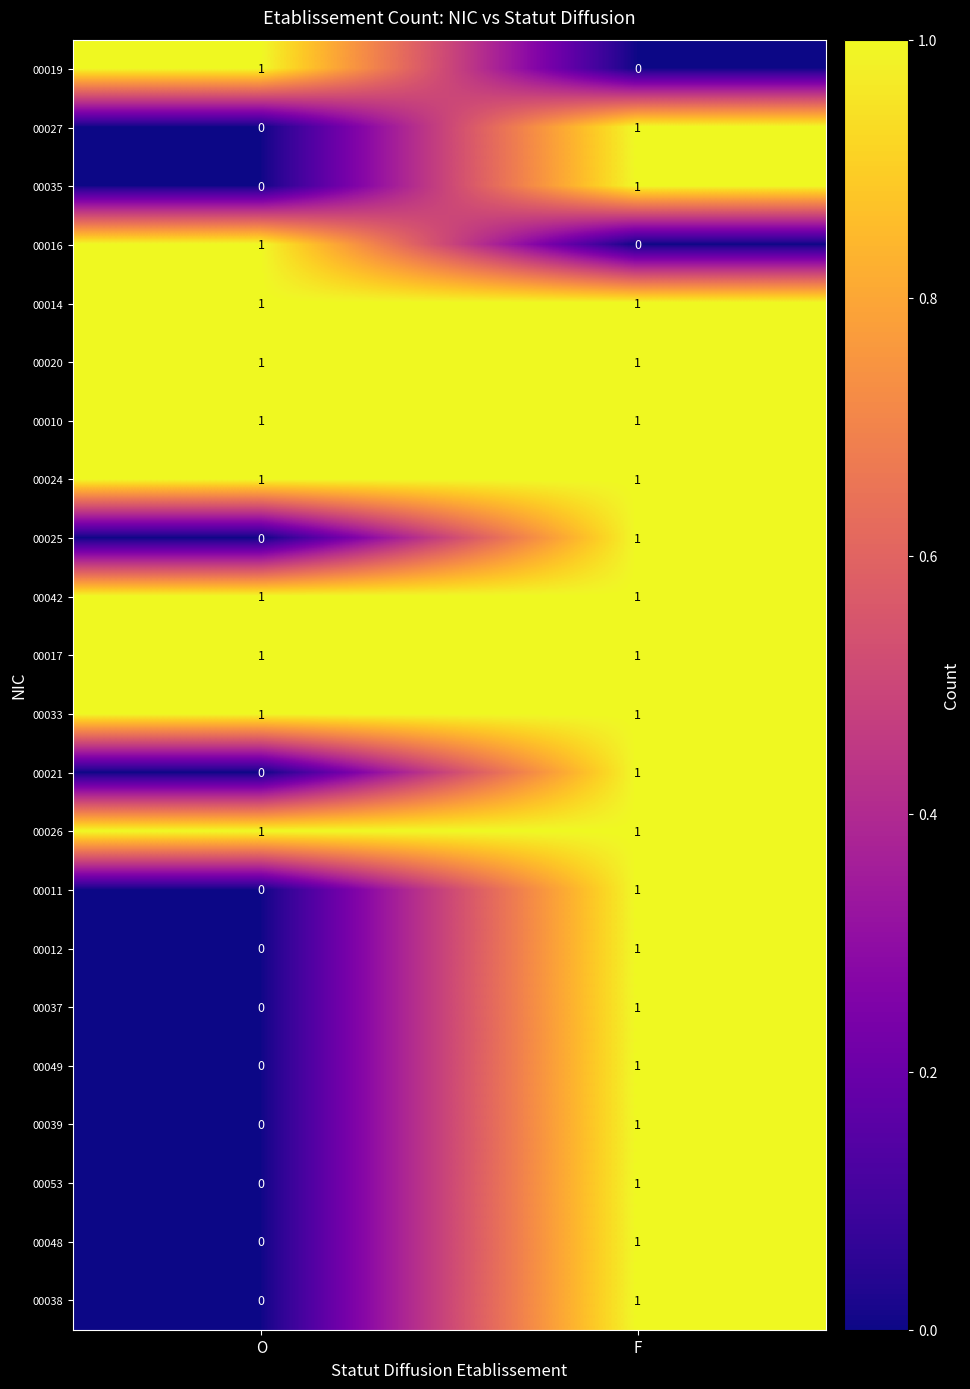

Which category has the lowest value in the 00021 series?

O